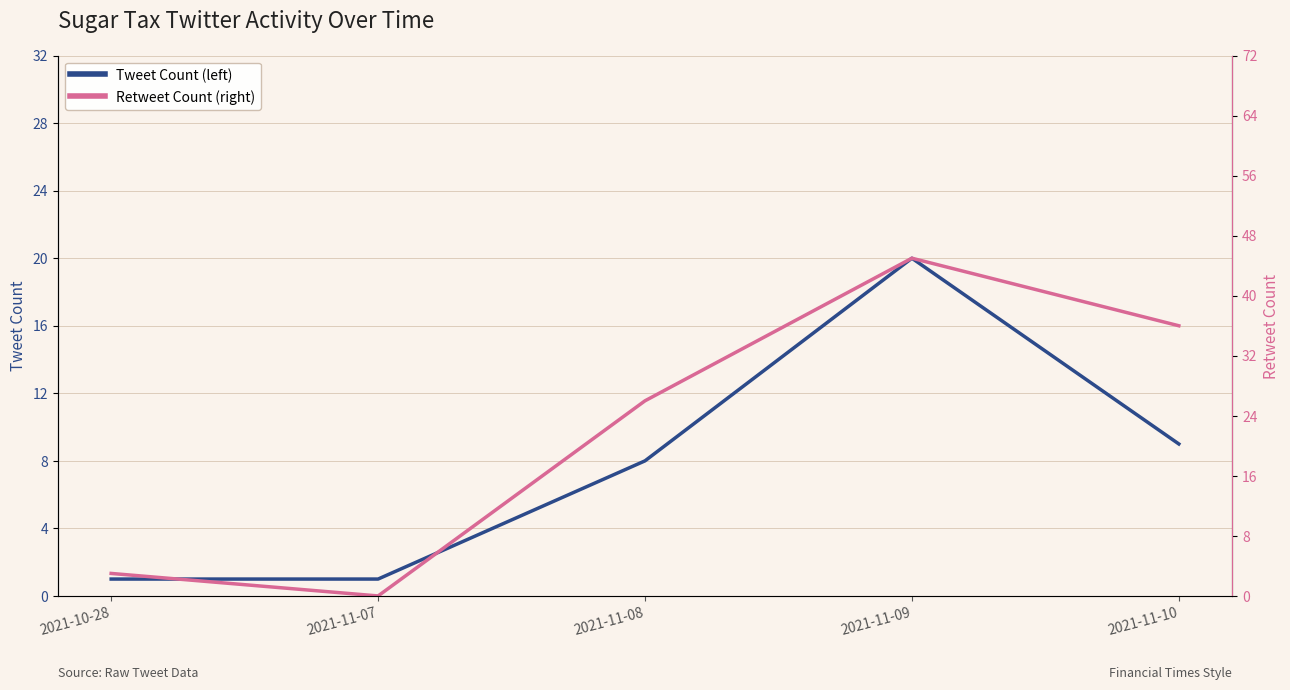

Which category has the highest value in the Retweet Count (right) series?

2021-11-09